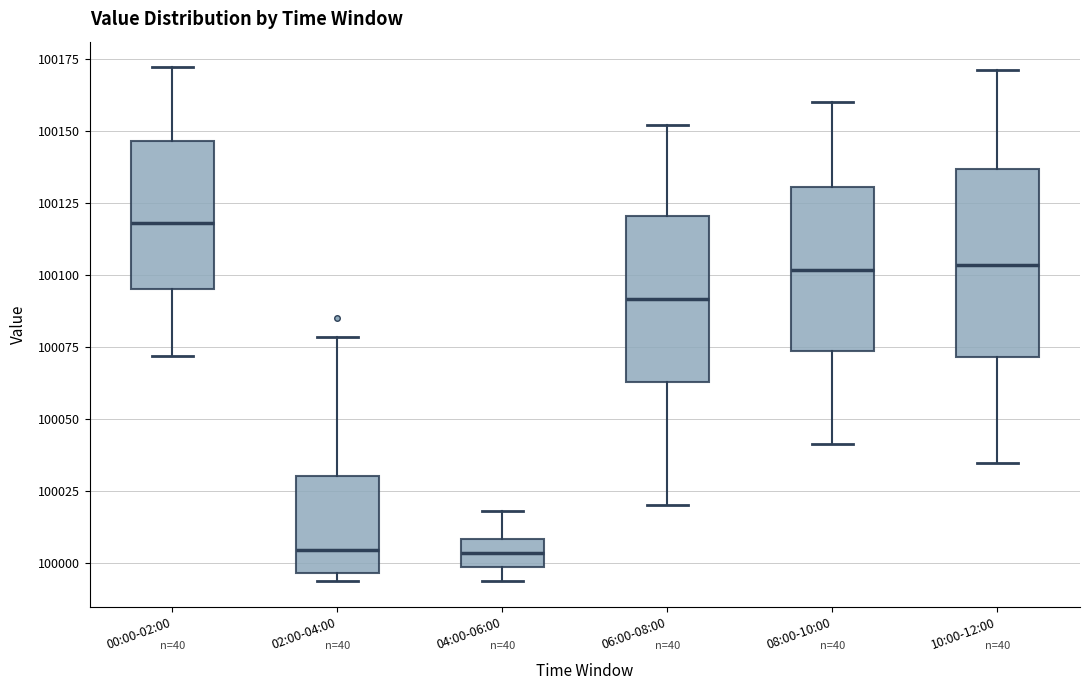

Which box has the highest median line?

00:00-02:00